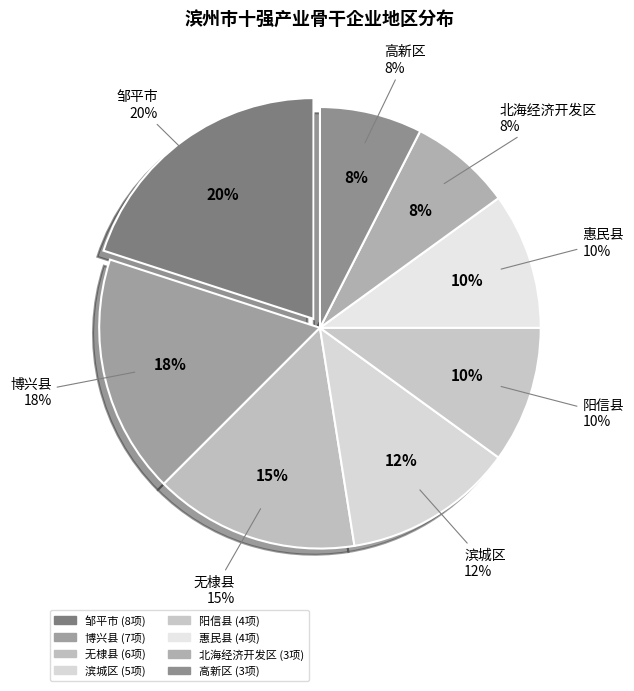

To the nearest percent, what percentage of the pie is 高新区?

8%